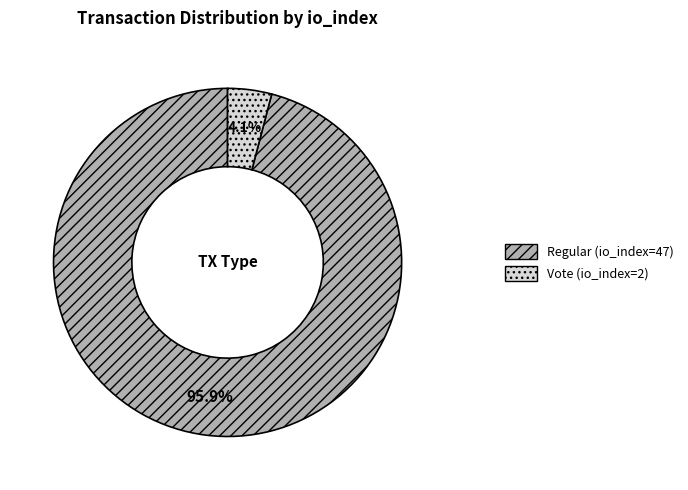

Count the number of slices in the pie.

2